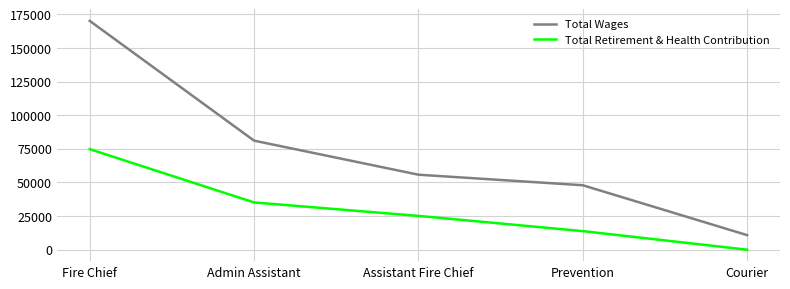

What is the total value across all series at Courier?

10832